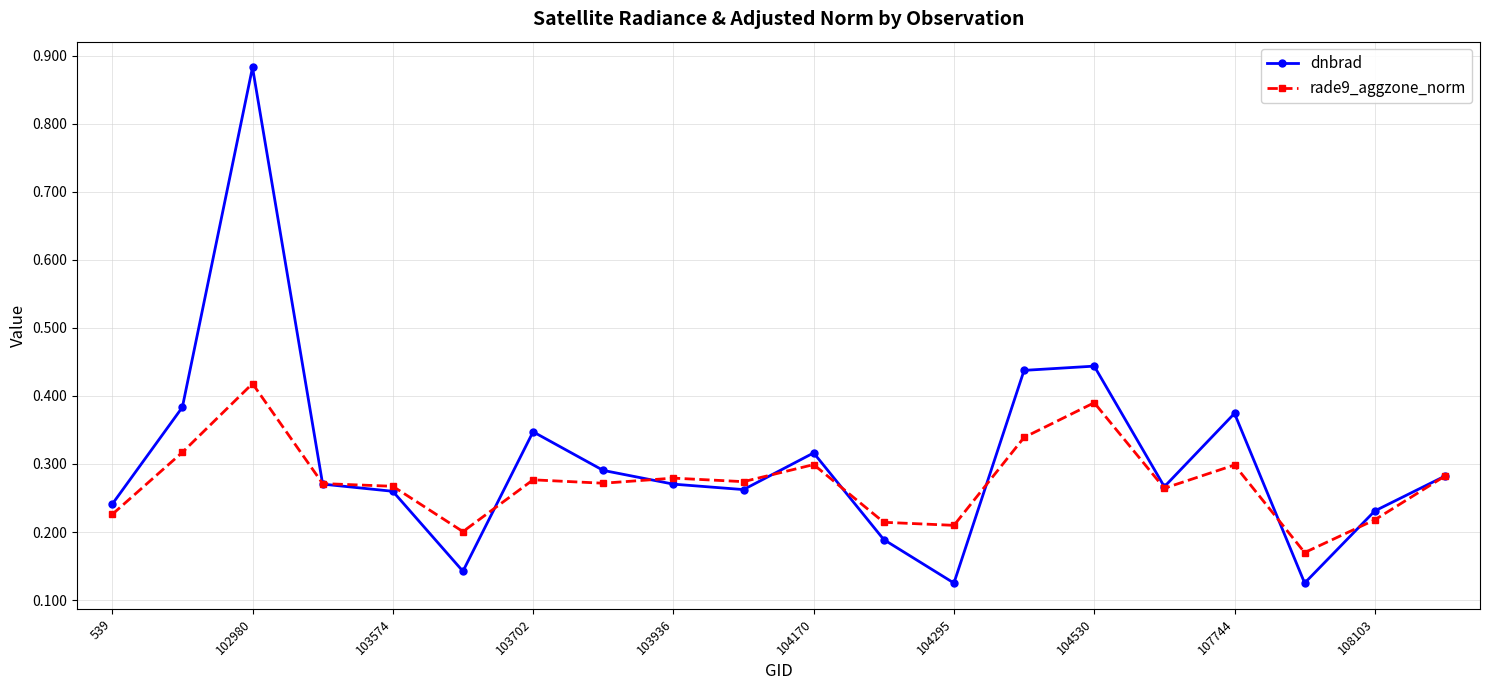

Rank the series by their maximum value, from lowest to highest.

rade9_aggzone_norm, dnbrad